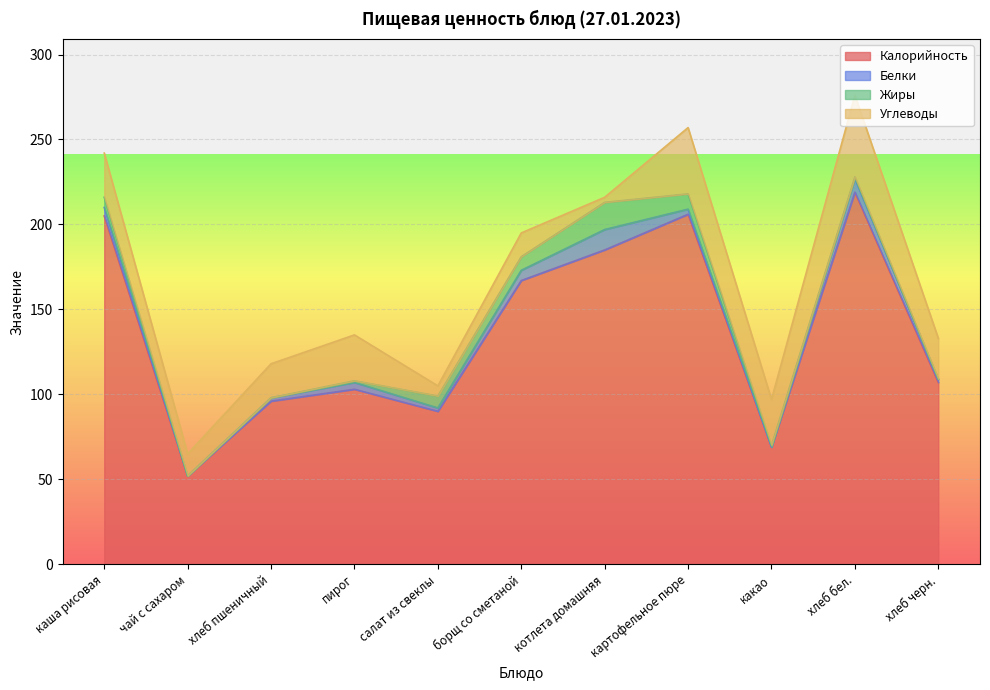

The Жиры series shows -9 at чай с сахаром. True or false?

False